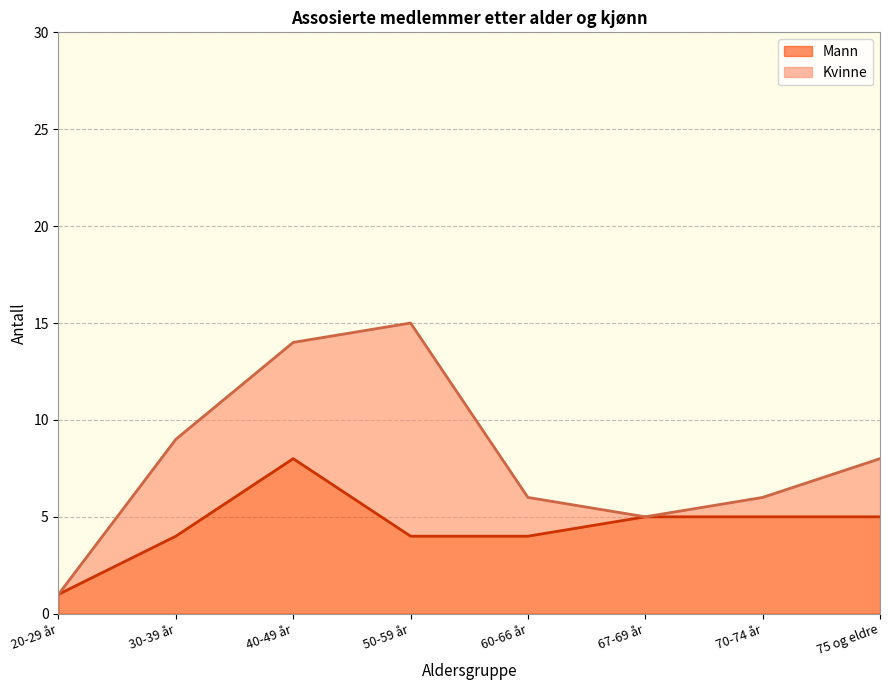

What is the value of the 7th point from the left?

5